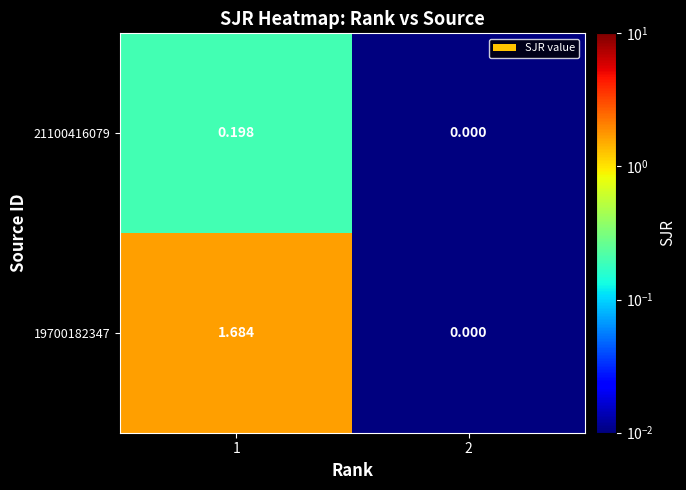

At which category does the chart reach its minimum across all series?

2